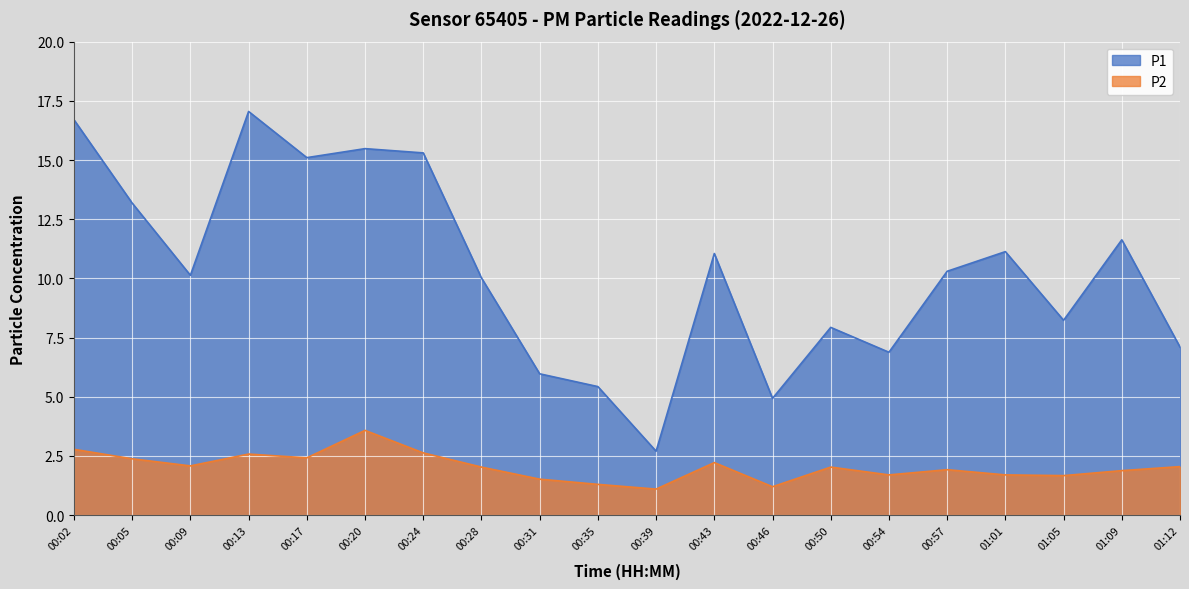

How many series are shown in this chart?

2